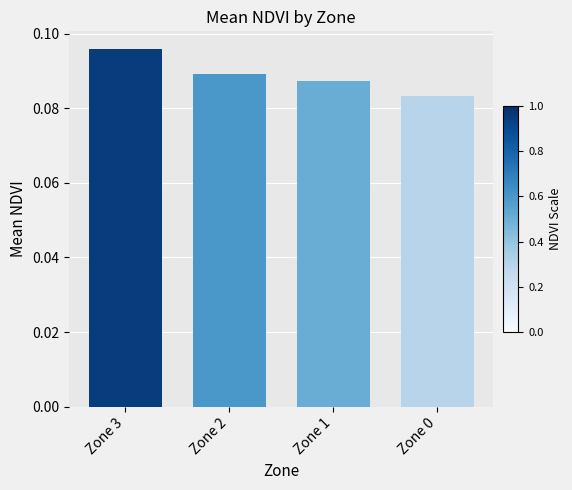

How many bars are there in total?

4